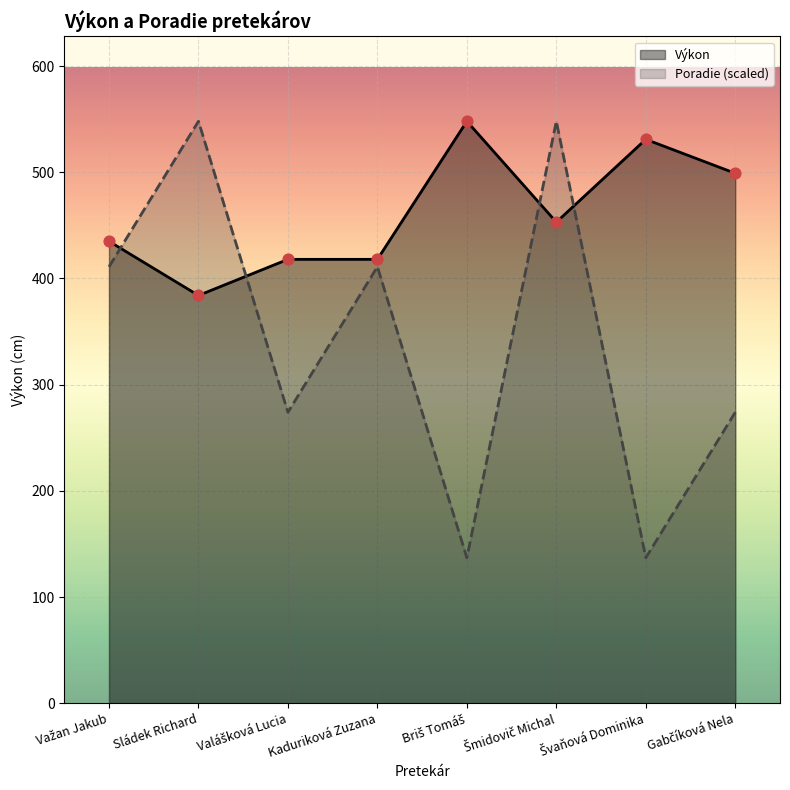

At which category is the sum across all series the highest?

Šmidovič Michal